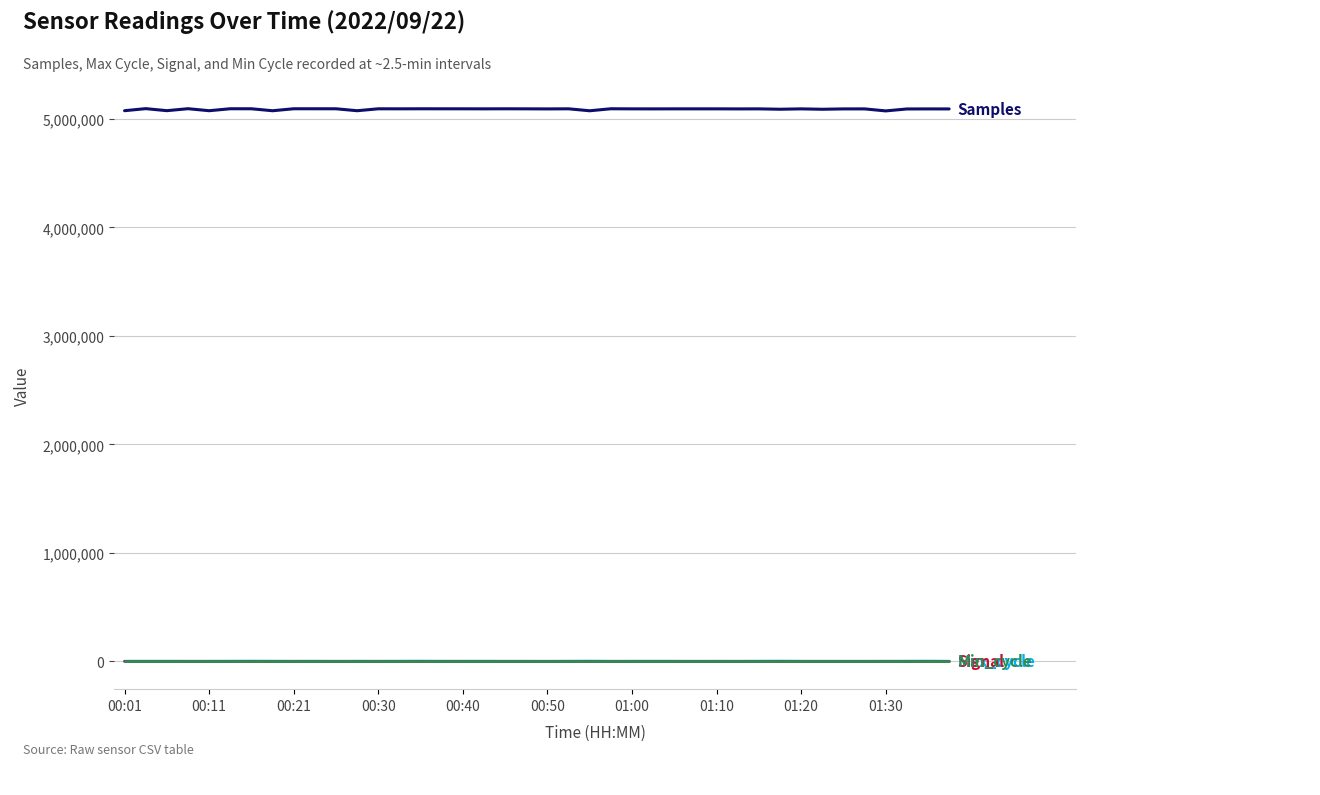

What is the maximum value shown in the chart?

5095311